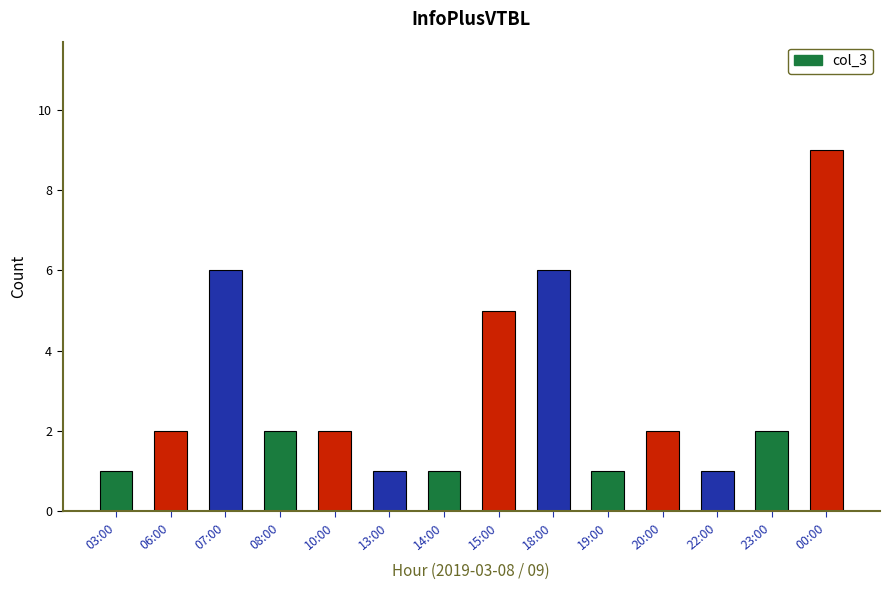

What is the value of the 2nd bar from the left?

2